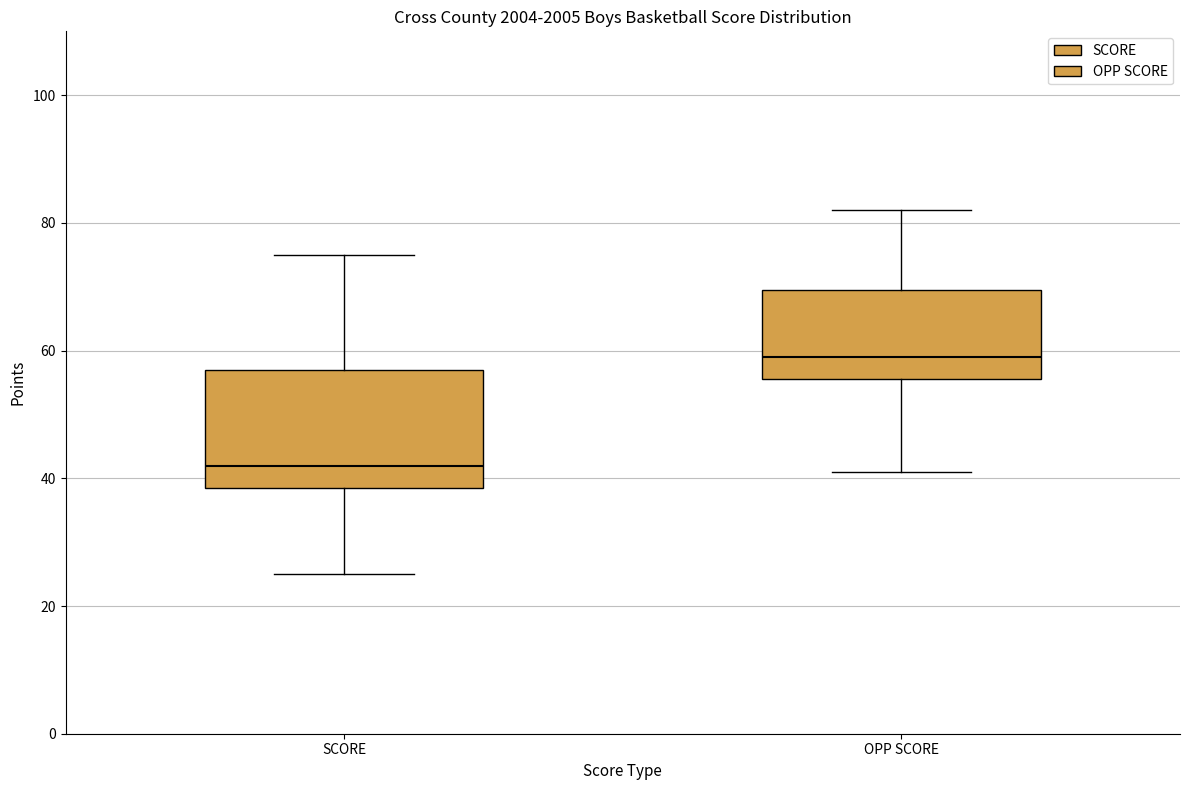

Reading left to right, transcribe this box plot: for each box, give where its median line is, the range the box spans, and where its two whiskers end, as read against the y-axis. The values are not printed on the chart, so give them approximately, as read against the axis.

SCORE: median 42, box 38 to 58, whiskers 26 to 76
OPP SCORE: median 60, box 56 to 70, whiskers 42 to 82